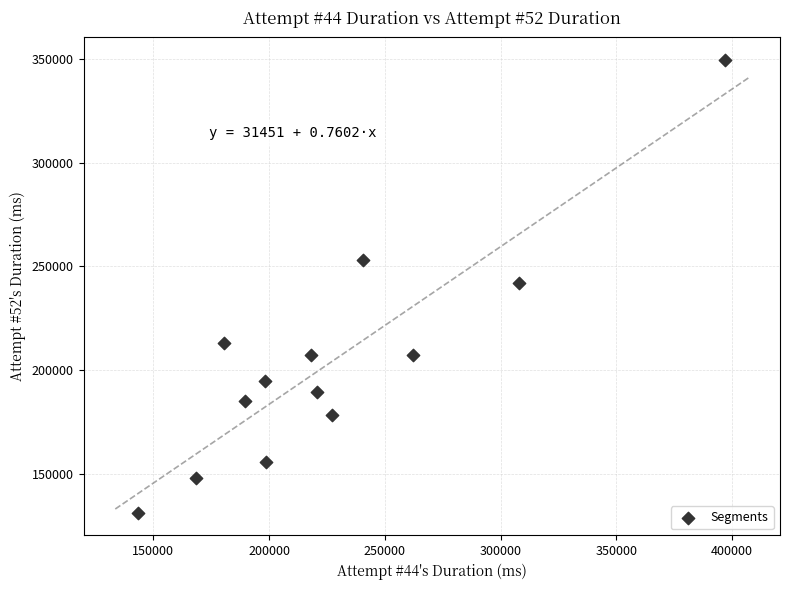

What is the range of Y values (max minus min)?

218318